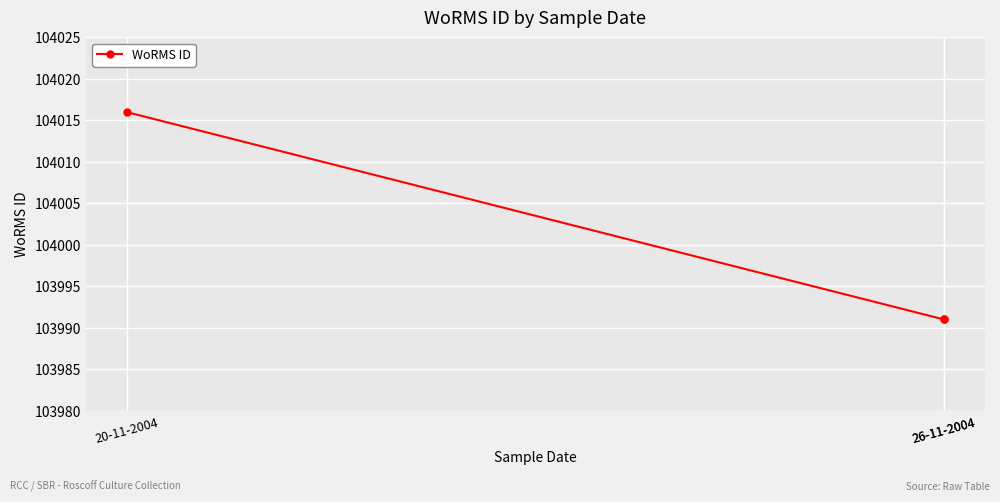

At which category does the chart reach its minimum across all series?

26-11-2004